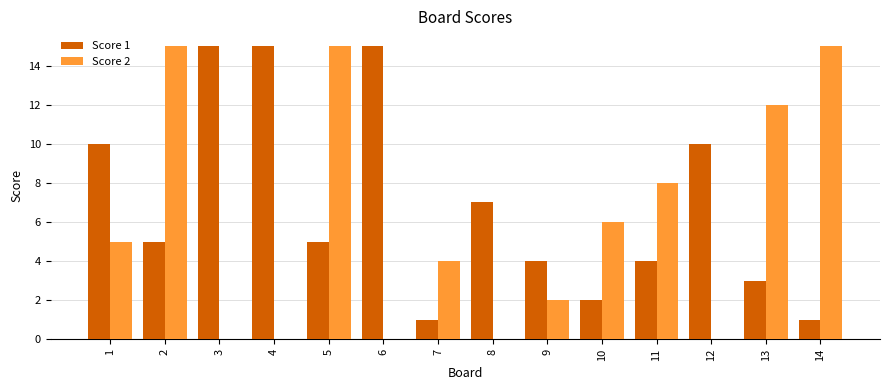

Which series changed the most between 1 and 5?

Score 2